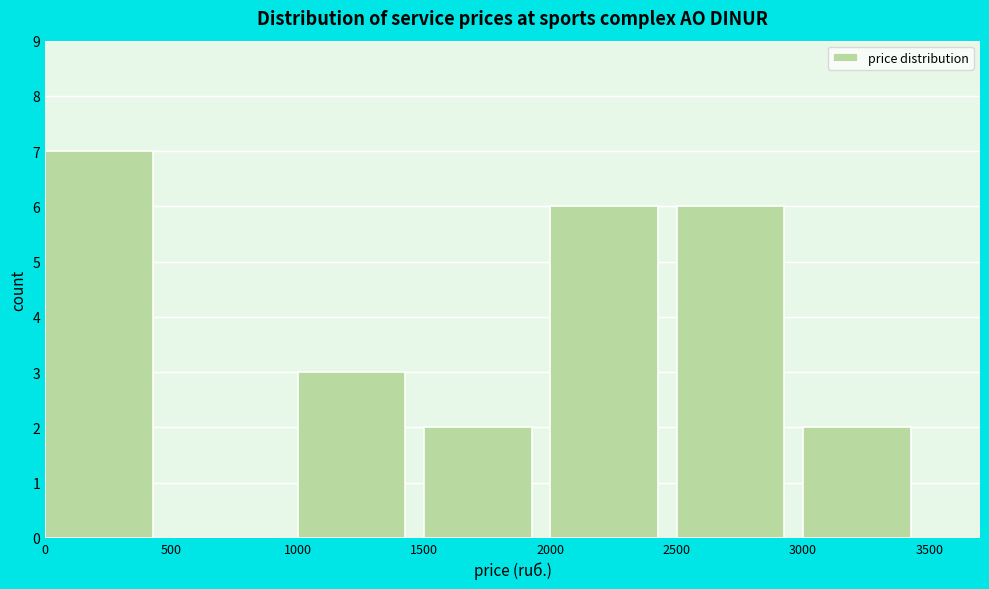

Over which range of the x-axis is the bar tallest?

0 to 500